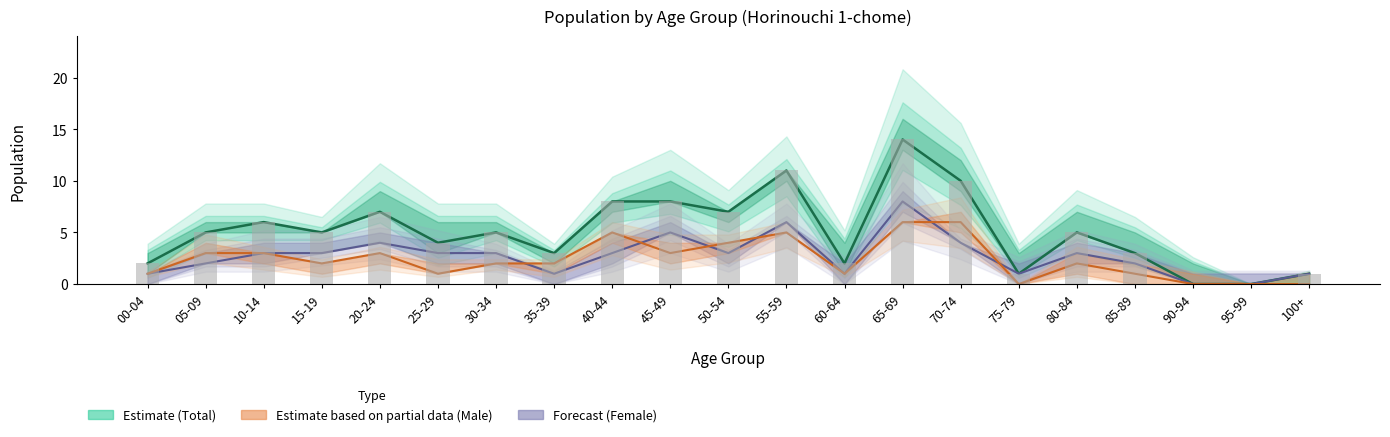

How many groups of bars are there?

21